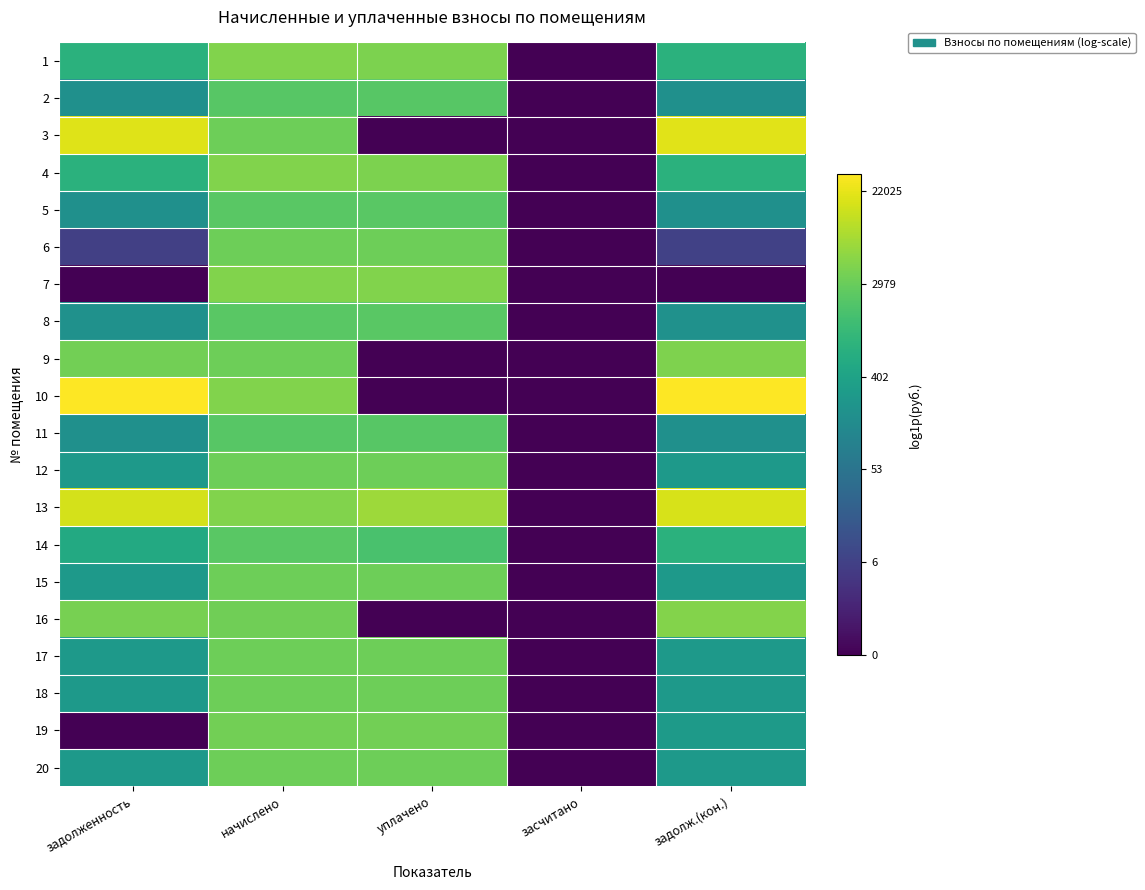

What is the total value across all series at задолженность?

116.7